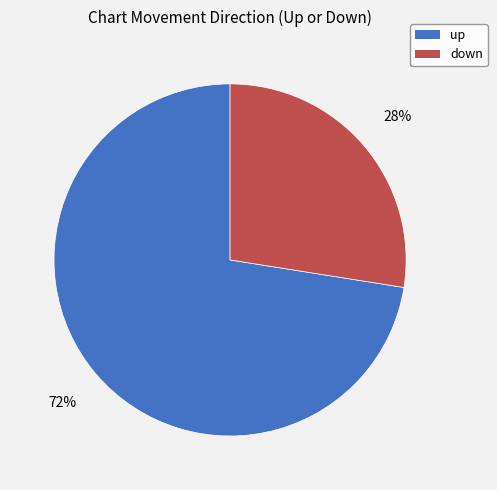

Which category accounts for the majority?

up